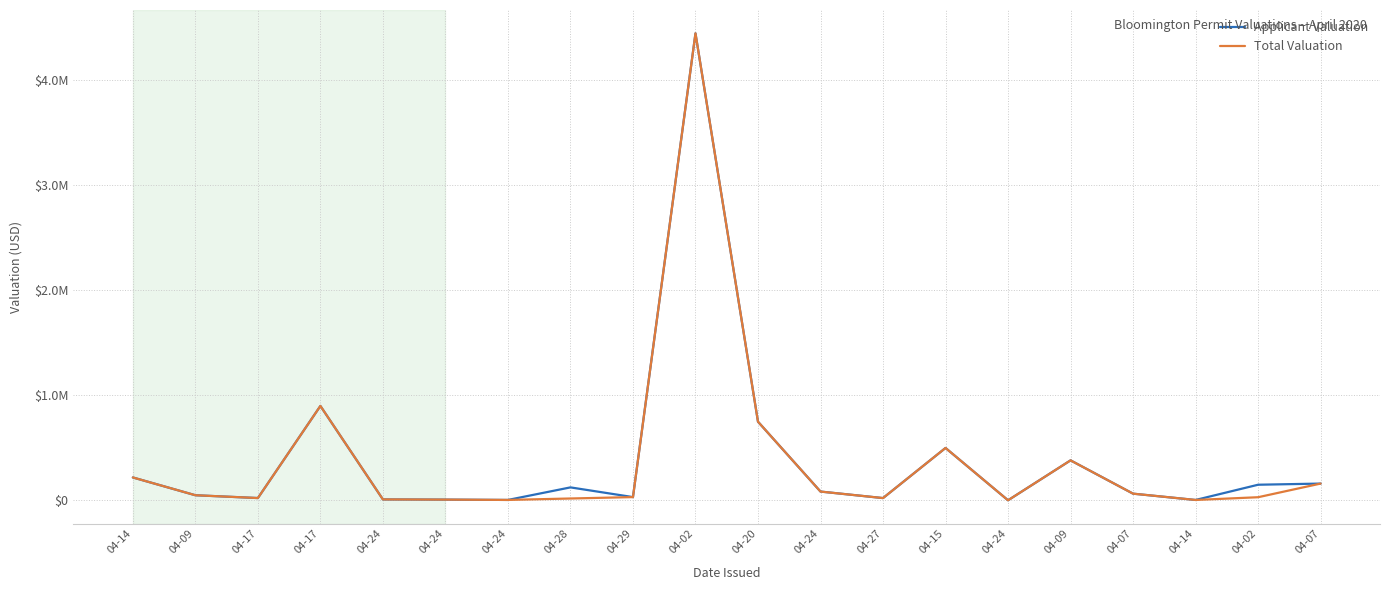

What are all the series names shown in the legend?

Applicant Valuation, Total Valuation